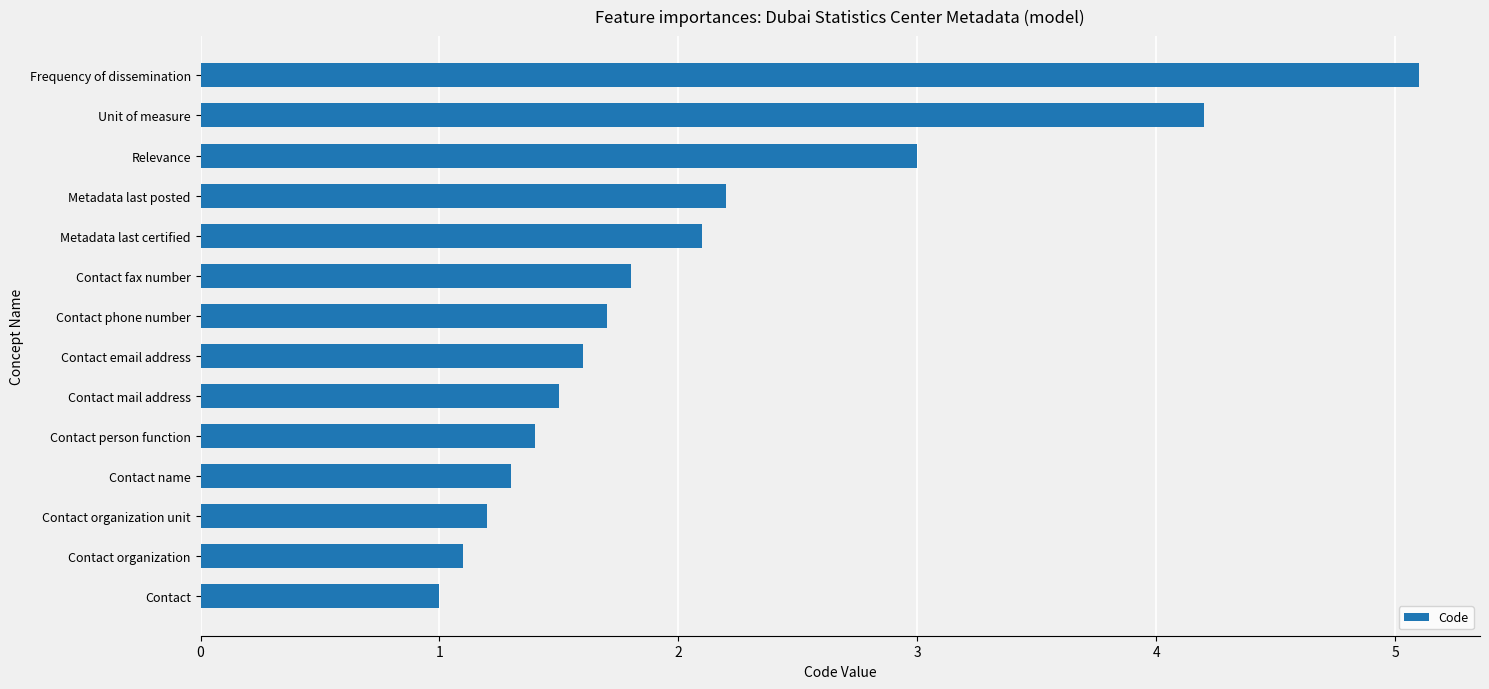

How many values exceed 1?

13